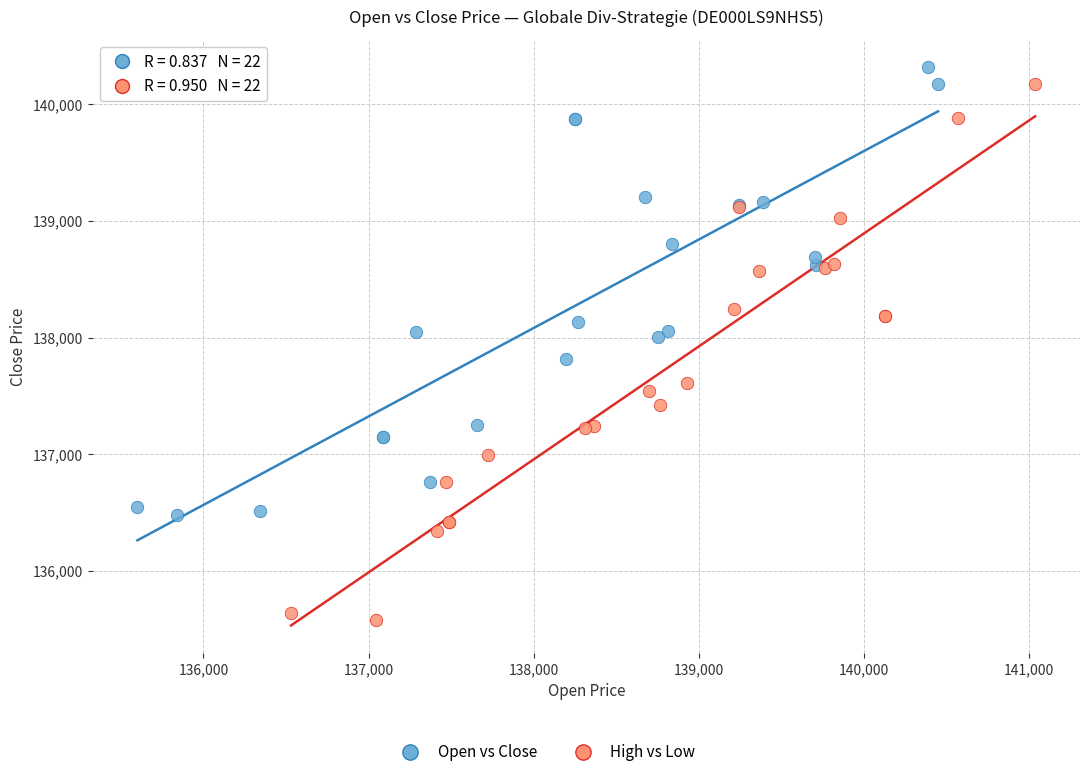

Which series has the largest Y range (max minus min)?

High vs Low